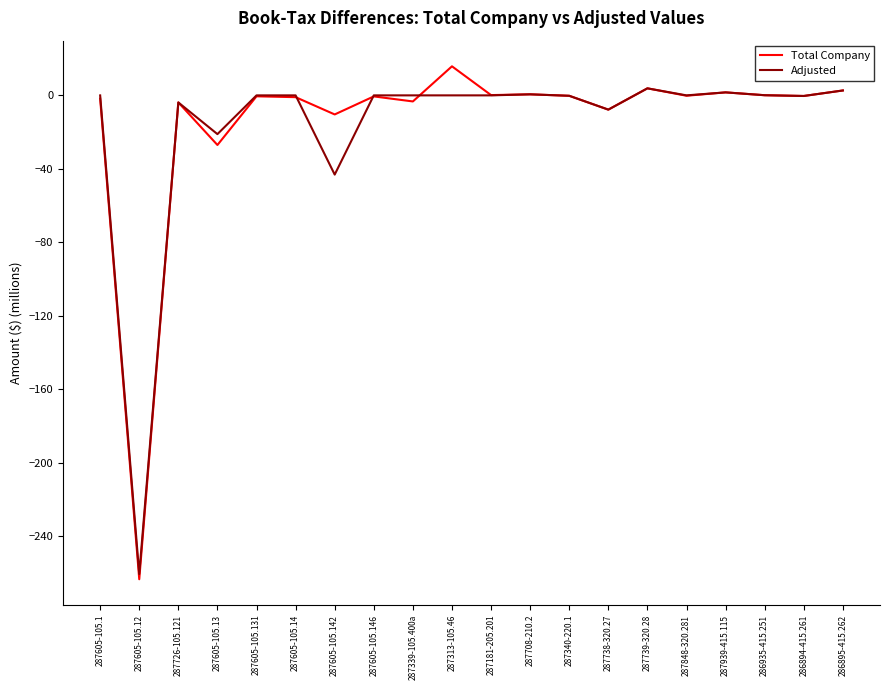

Where is the first local minimum for Adjusted?

287605-105.12